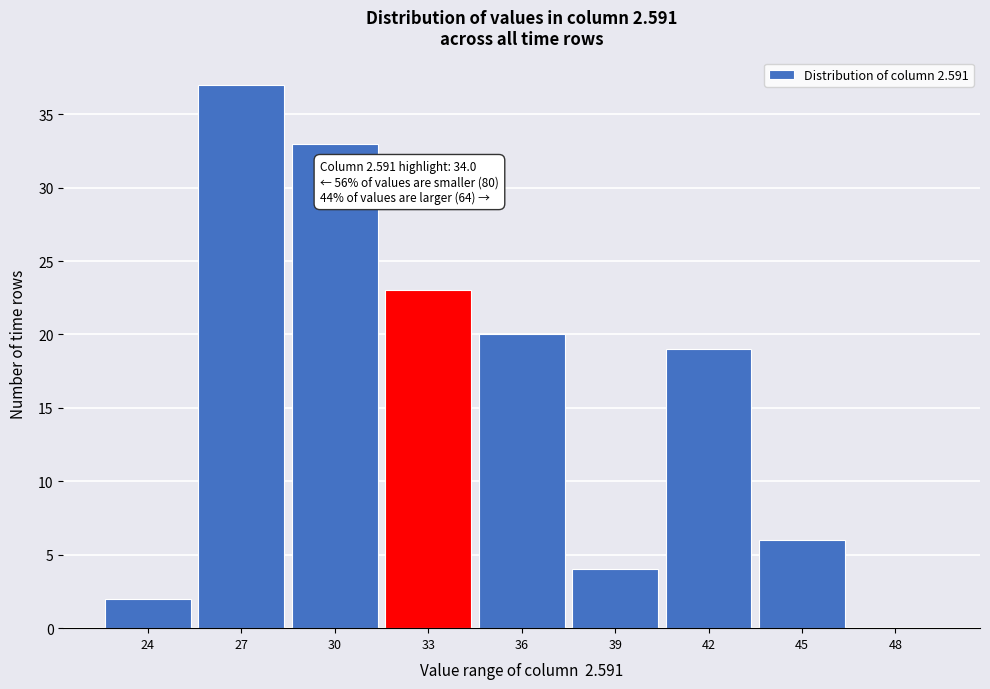

Reading left to right, list all the values displayed in this chart.

24=2	27=37	30=33	33=23	36=20	39=4	42=19	45=6	48=0